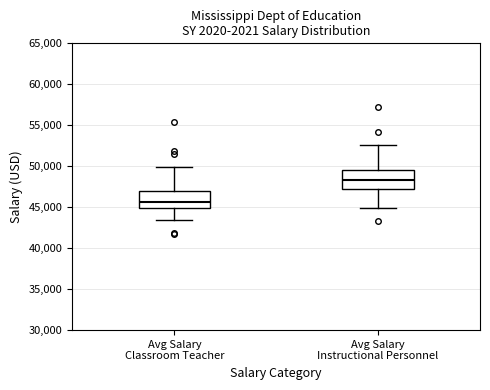

Where does the median line of the box for Avg Salary Classroom Teacher sit on the y-axis? The values are not printed on the chart, so give them approximately, as read against the axis.

45500